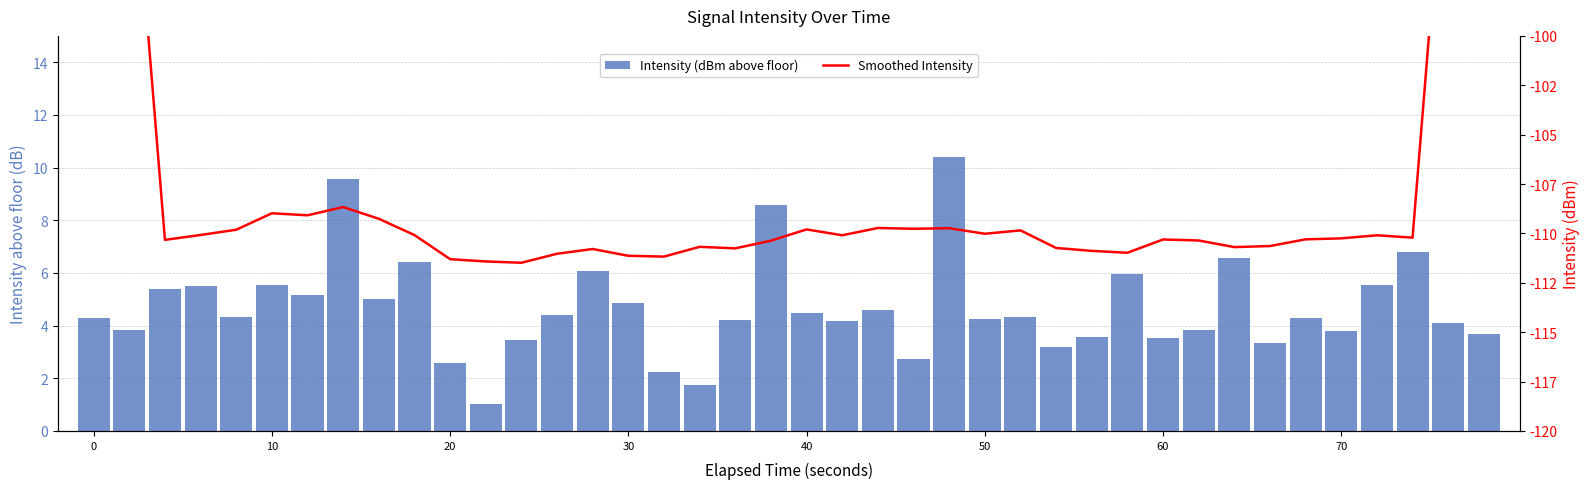

True or false: Intensity (dBm above floor) has a value of 0.5 at 17.

False